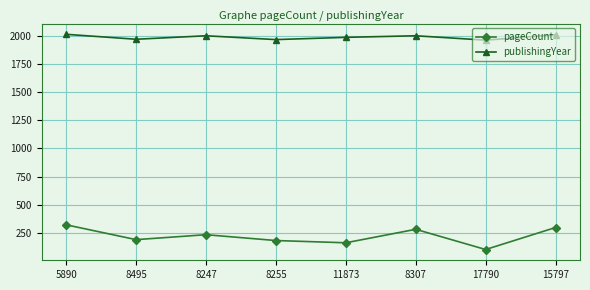

What is the spread (max minus min) of values at 11873?

1830